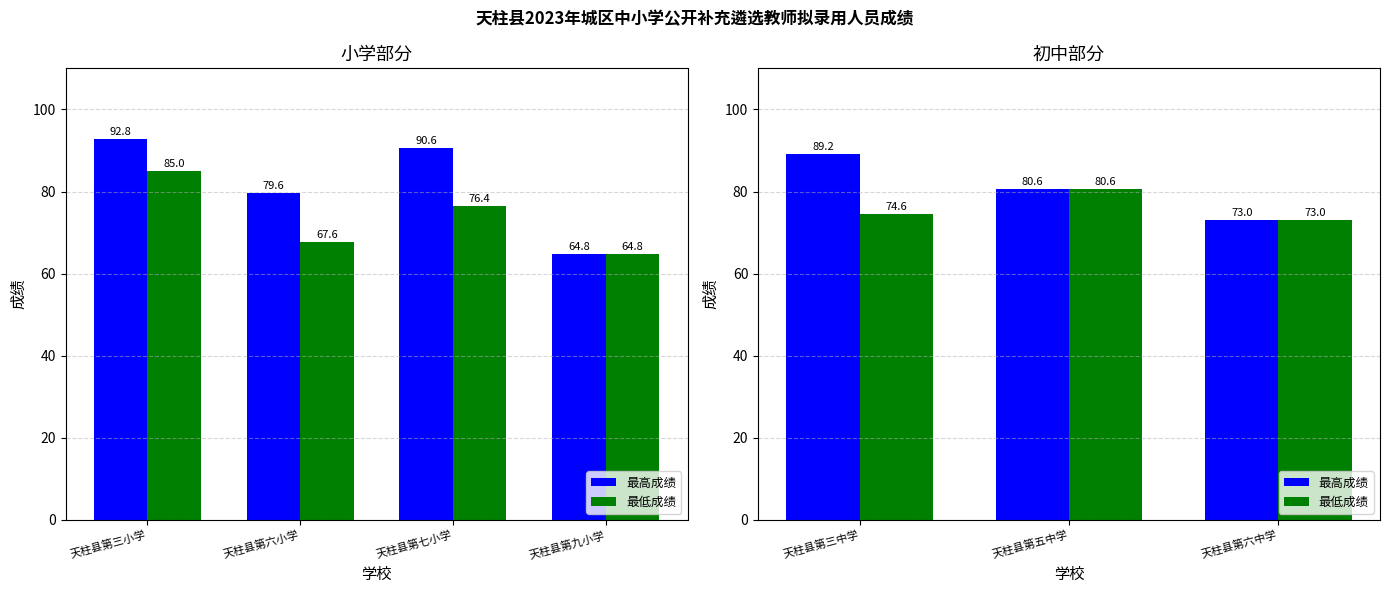

Rank the series at 天柱县第三中学 from lowest to highest value.

最低成绩, 最高成绩